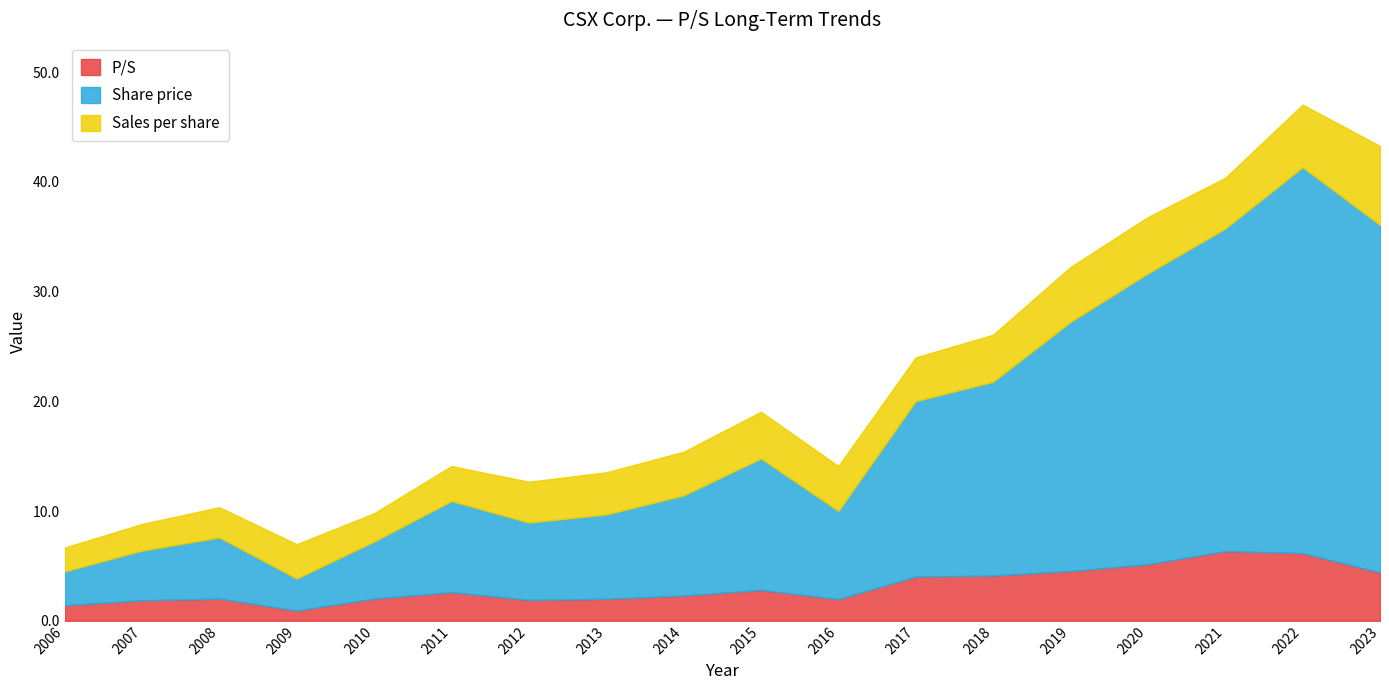

At which category is the sum across all series the highest?

2022